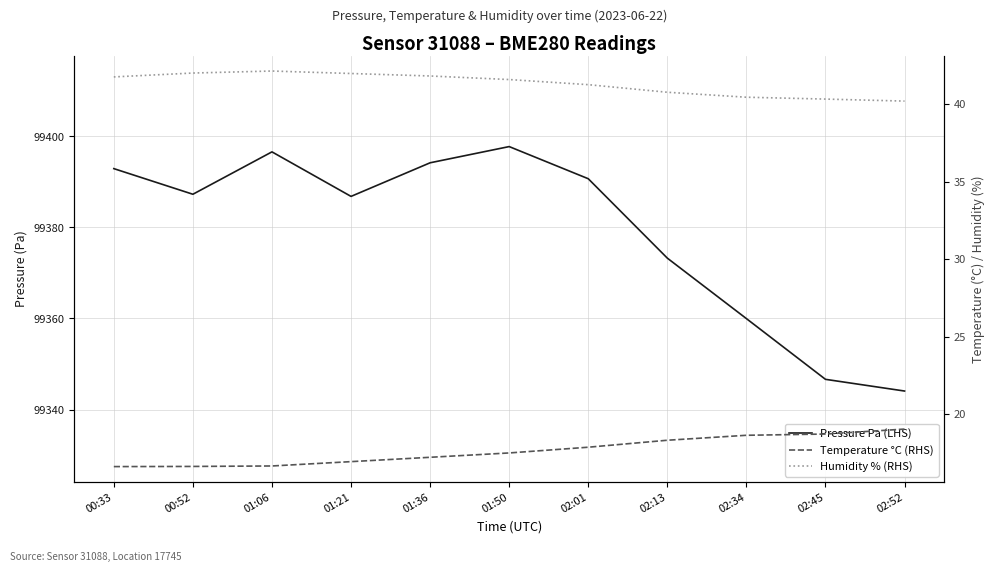

At which label does Humidity % (RHS) reach its minimum?

02:52